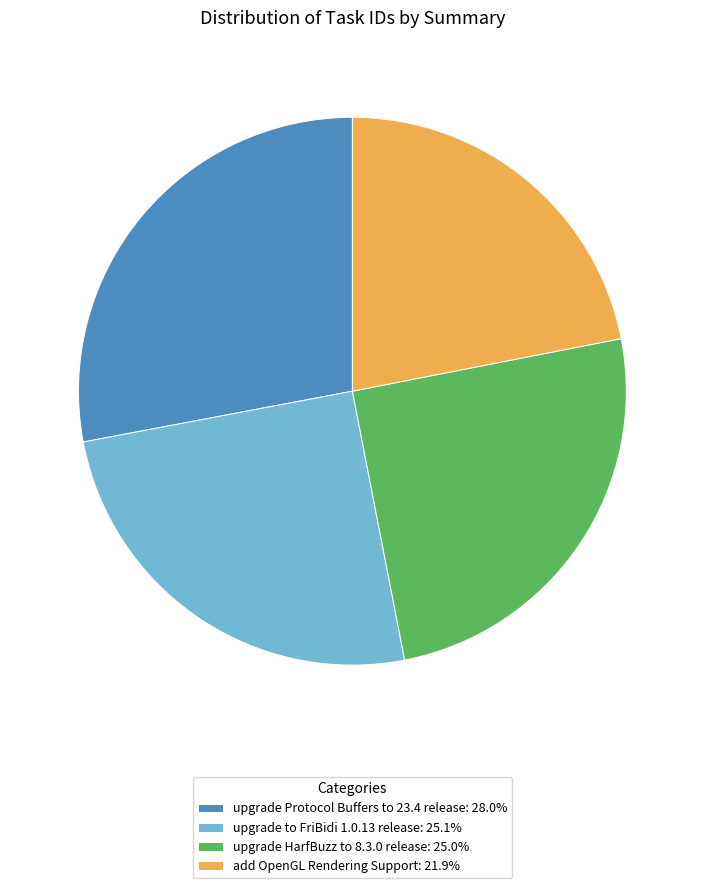

What is the ratio of the value at upgrade Protocol Buffers to 23.4 release: 28.0% to the value at upgrade to FriBidi 1.0.13 release: 25.1%?

1.1